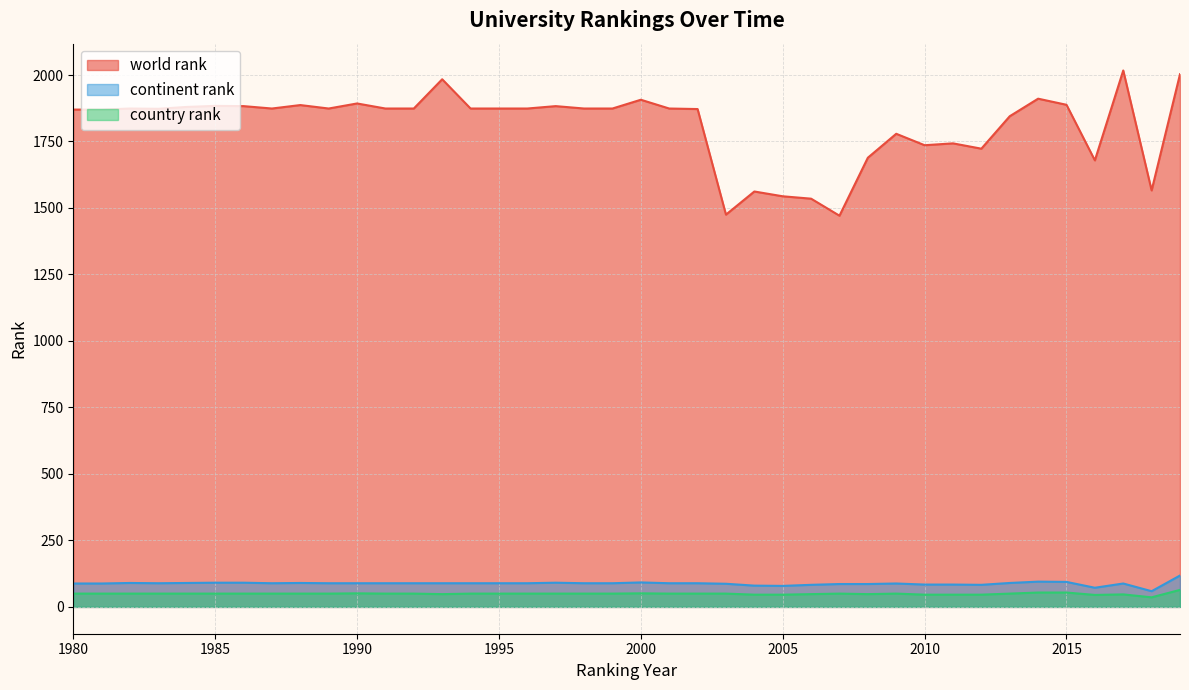

At which label does country rank reach its peak?

2019